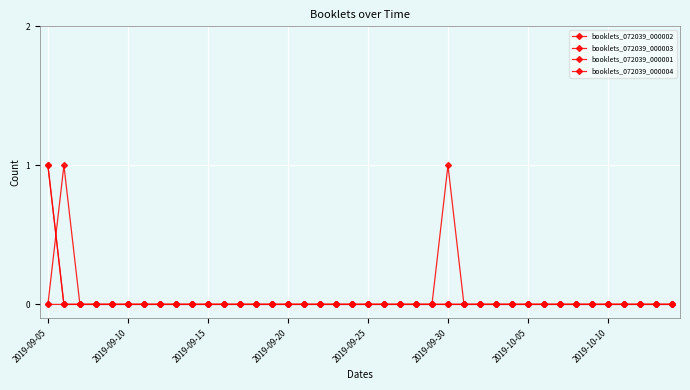

Does the chart have visible grid lines?

Yes